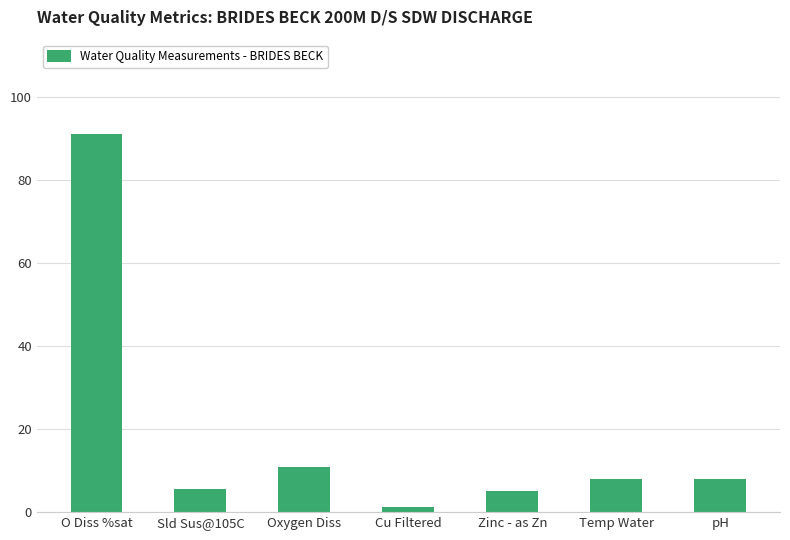

What is the change in value from Oxygen Diss to Temp Water?

-2.8